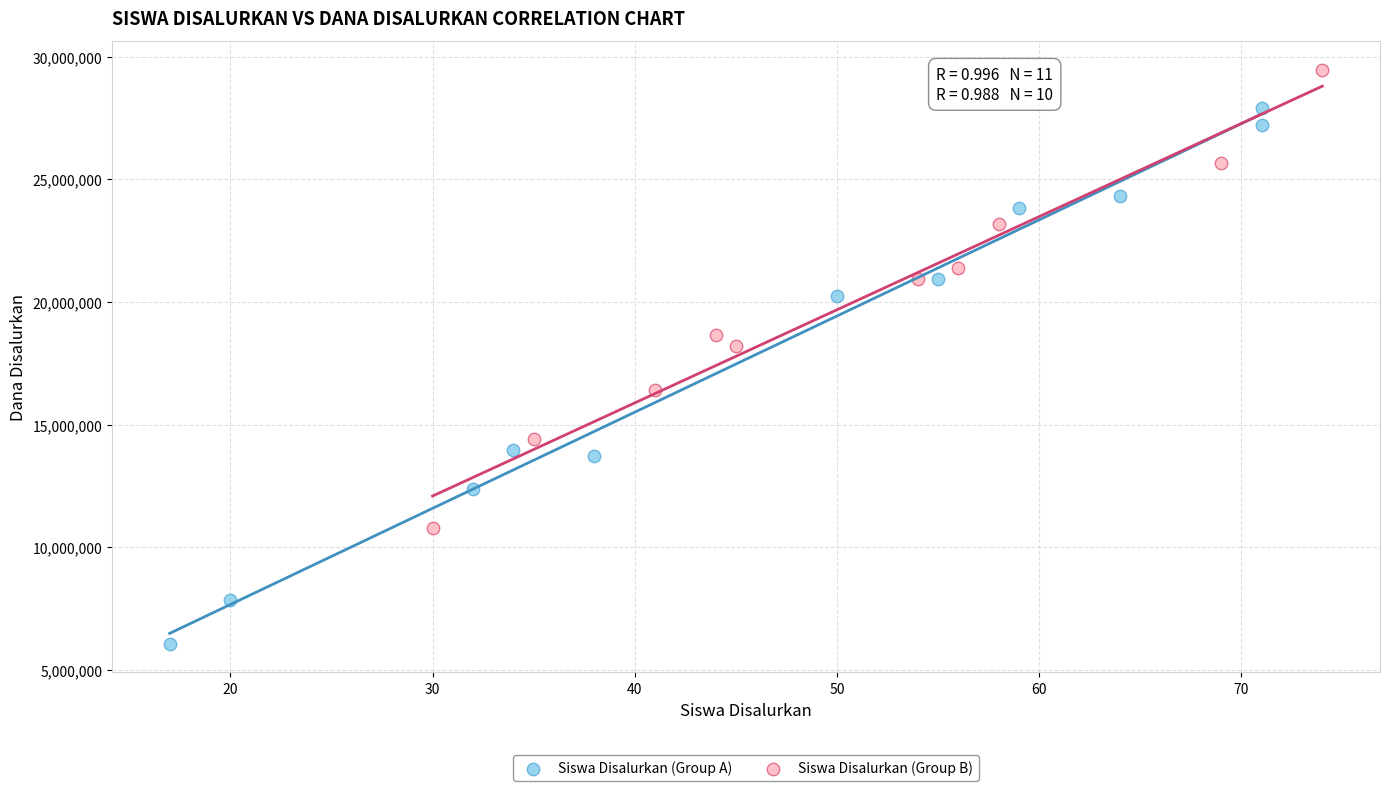

Which series contains the lowest Y value?

Siswa Disalurkan (Group A)